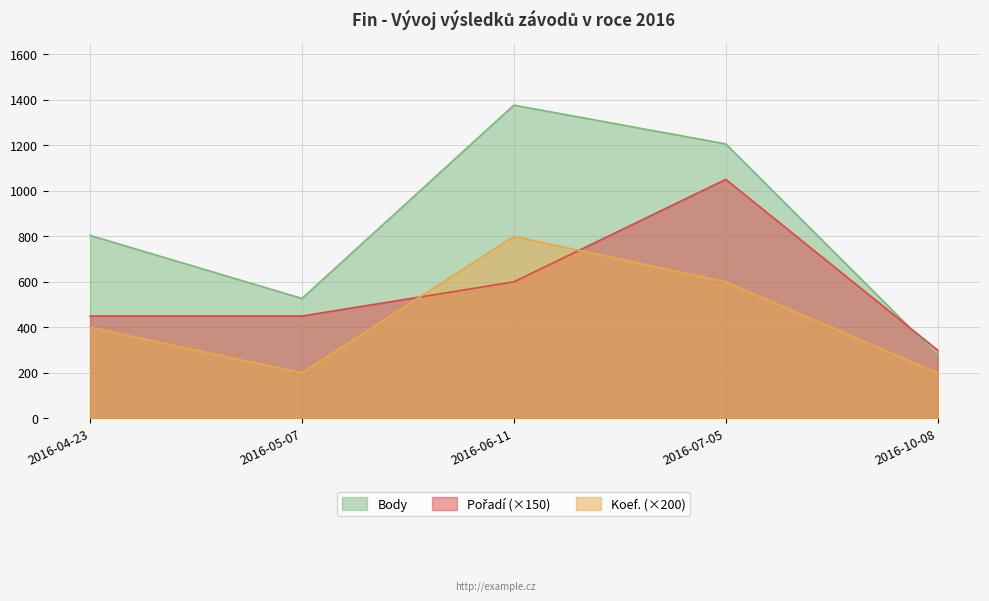

In Body, how many points are lower than both neighbors (excluding endpoints)?

1